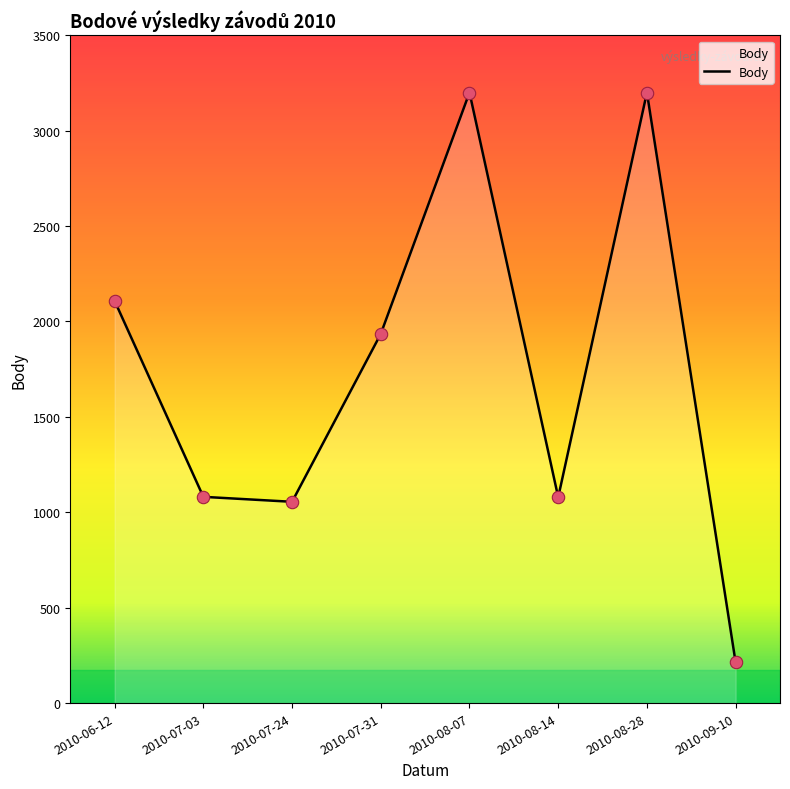

Approximately how many times larger is the value at 2010-08-07 compared to 2010-07-03?

3.0